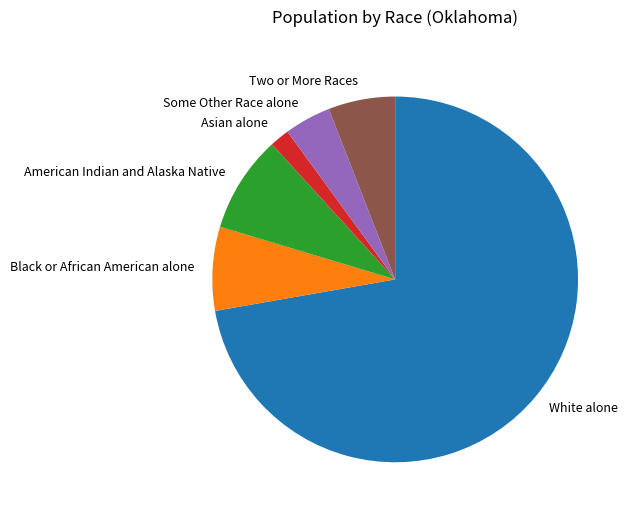

Approximately how many times larger is the value at American Indian and Alaska Native compared to Some Other Race alone?

2.1